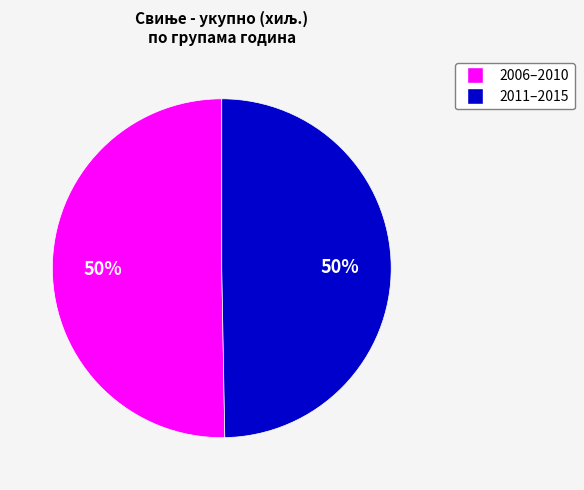

To the nearest percent, what is the average slice percentage?

50%